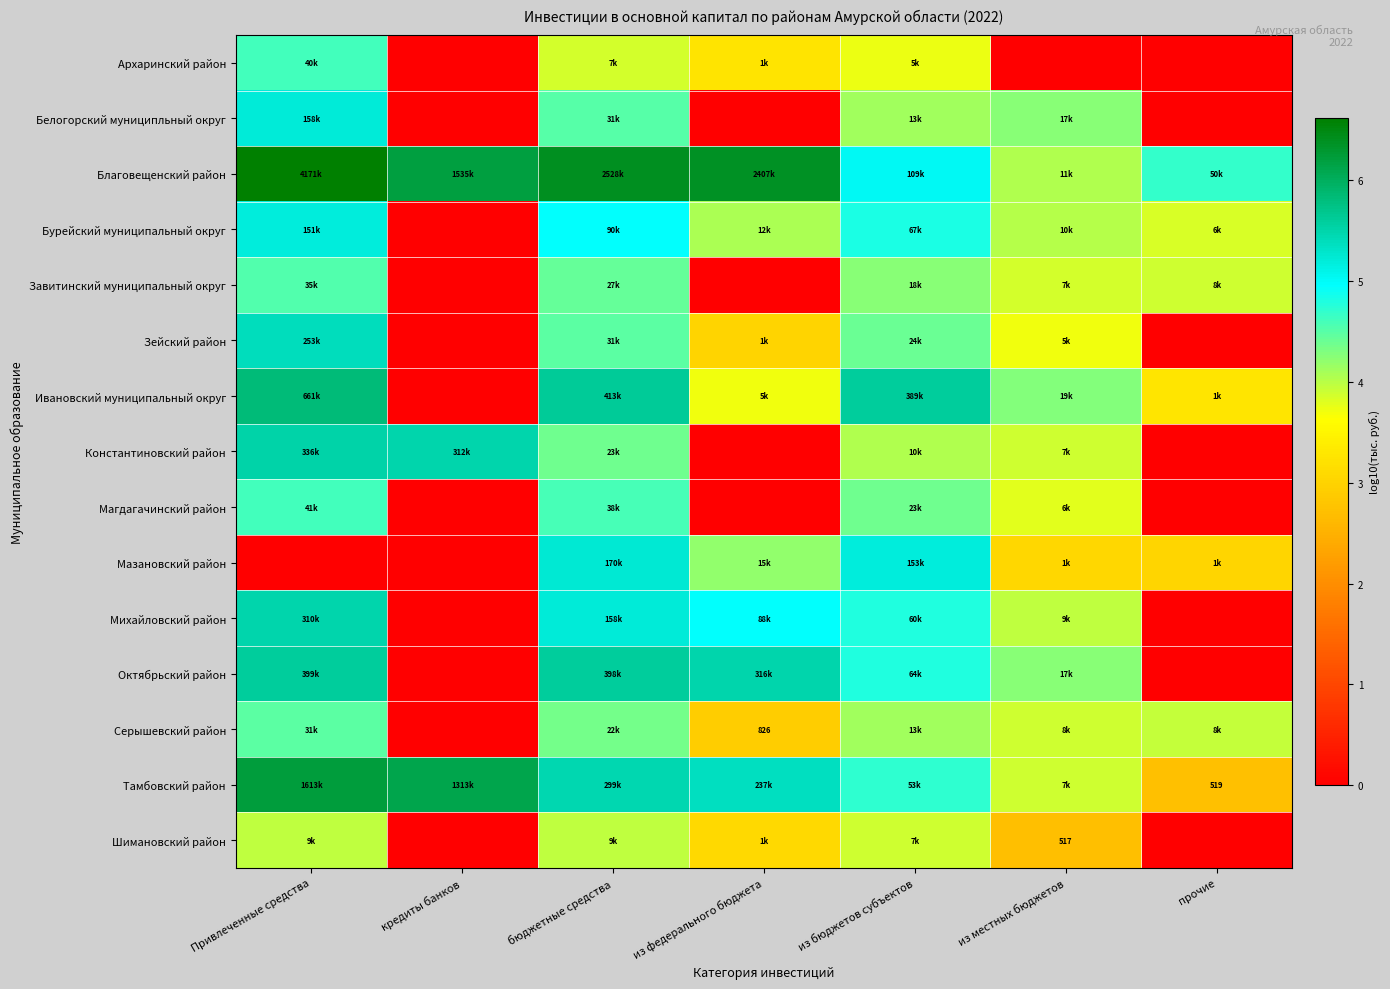

Rank the categories by Магдагачинский район value from highest to lowest.

Привлеченные средства, бюджетные средства, из бюджетов субъектов, из местных бюджетов, кредиты банков, из федерального бюджета, прочие